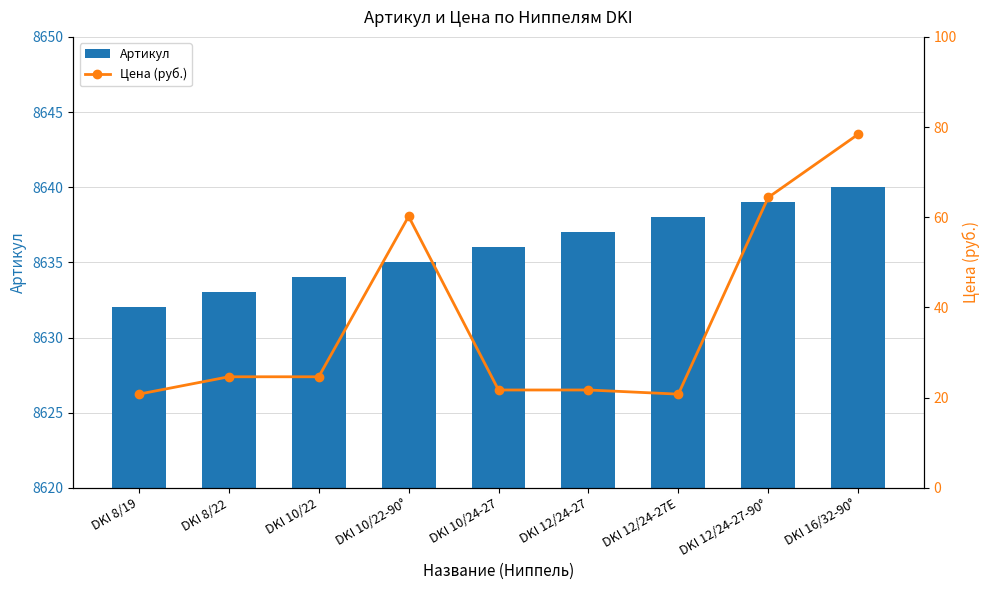

What is the smallest value displayed?

20.8